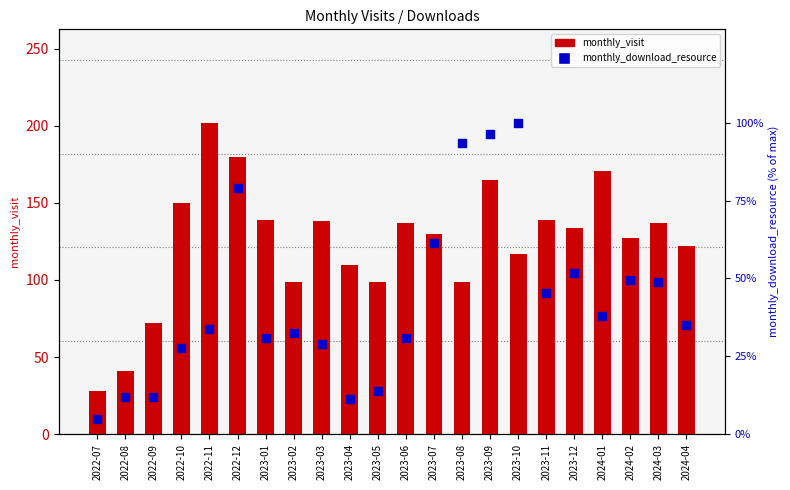

At how many categories does at least one series exceed 100?

16